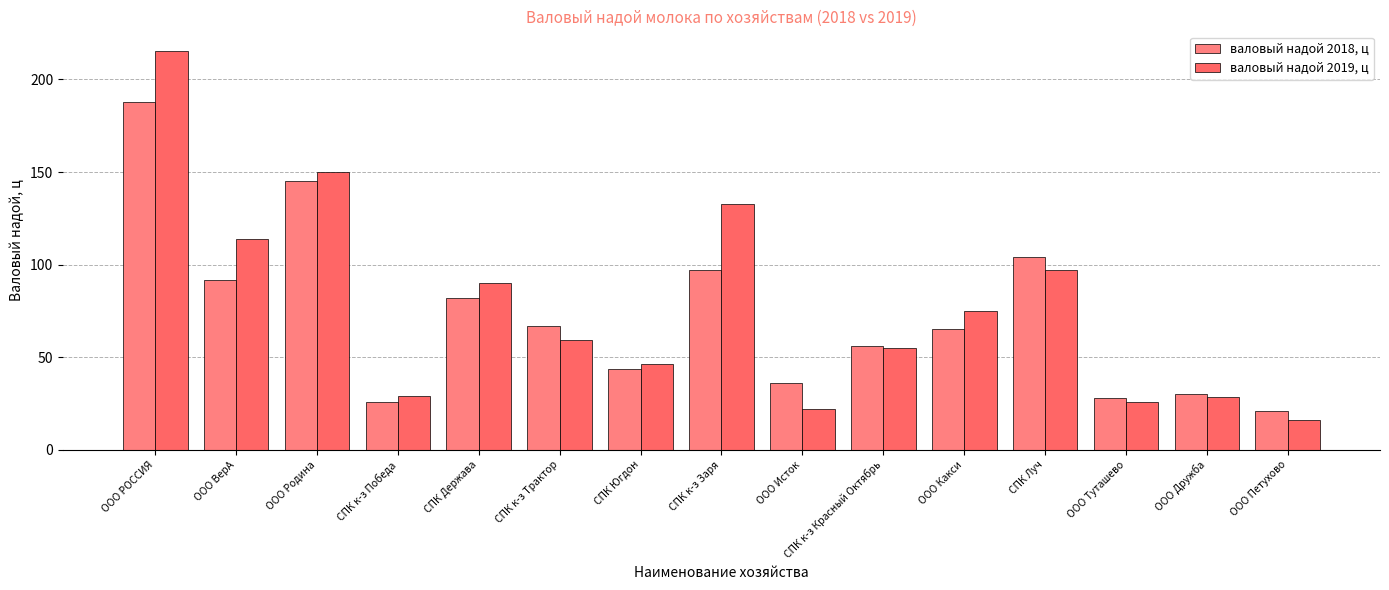

Which has a higher value, ООО Петухово or ООО Какси?

ООО Какси